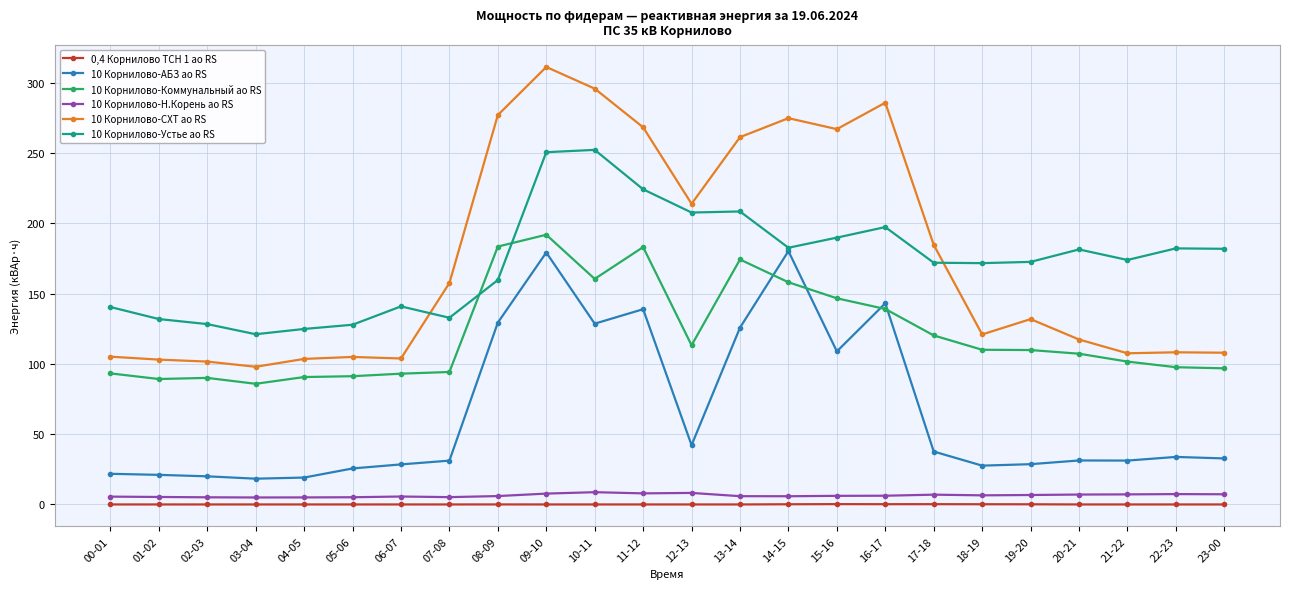

True or false: 10 Корнилово-АБЗ ао RS and 10 Корнилово-Н.Корень ао RS intersect in this chart.

False